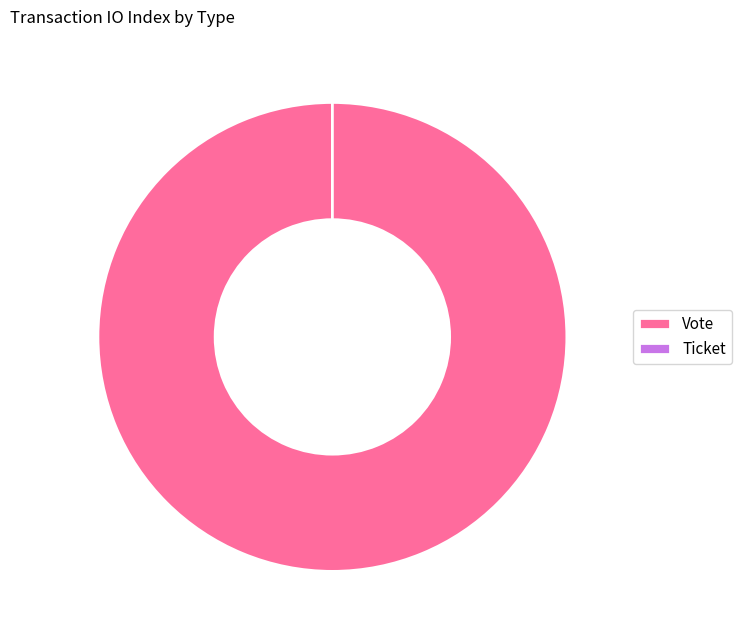

To the nearest percent, what is the difference between the Ticket and Vote slice percentages?

100%